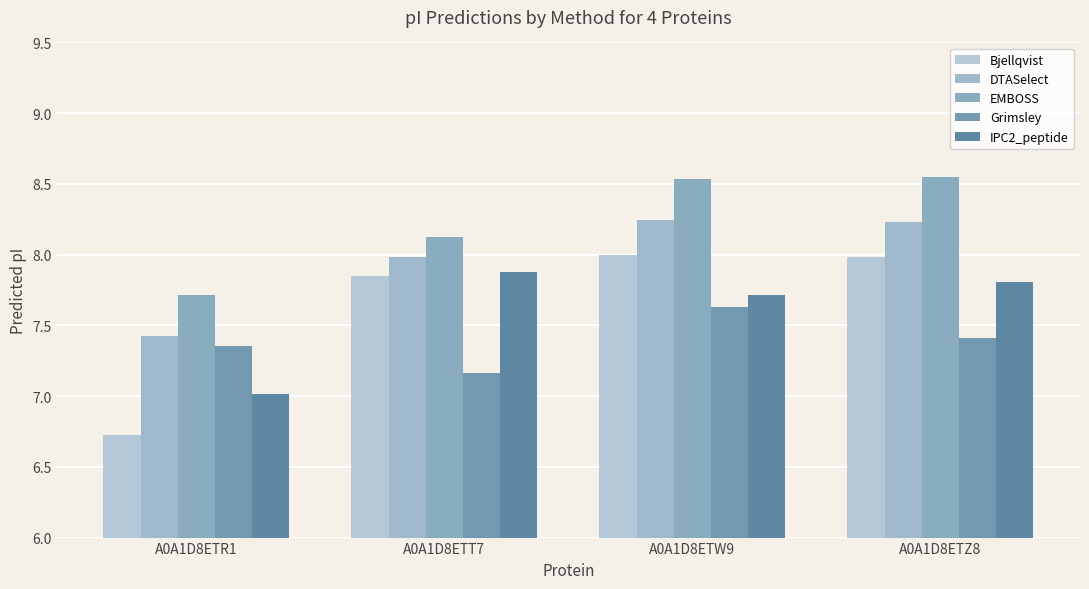

How many data points in Bjellqvist are above 7?

3